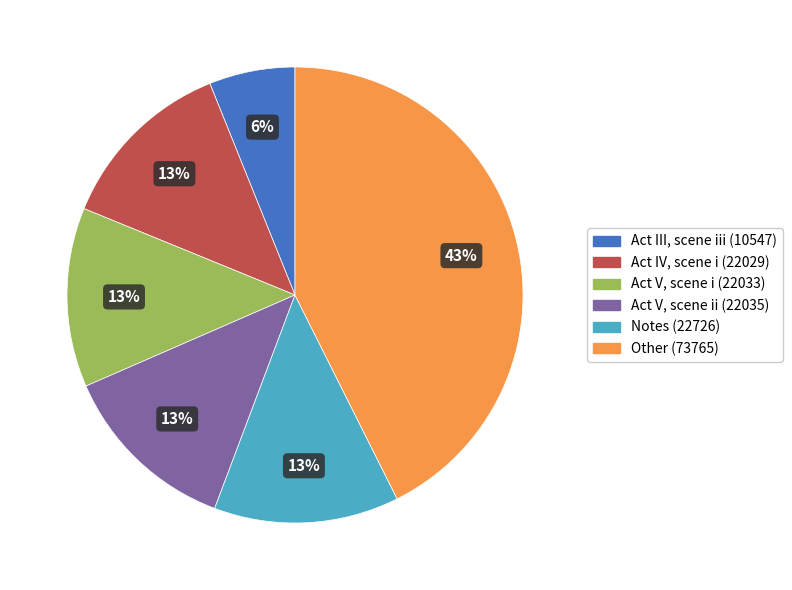

To the nearest percent, what is the average slice percentage?

17%